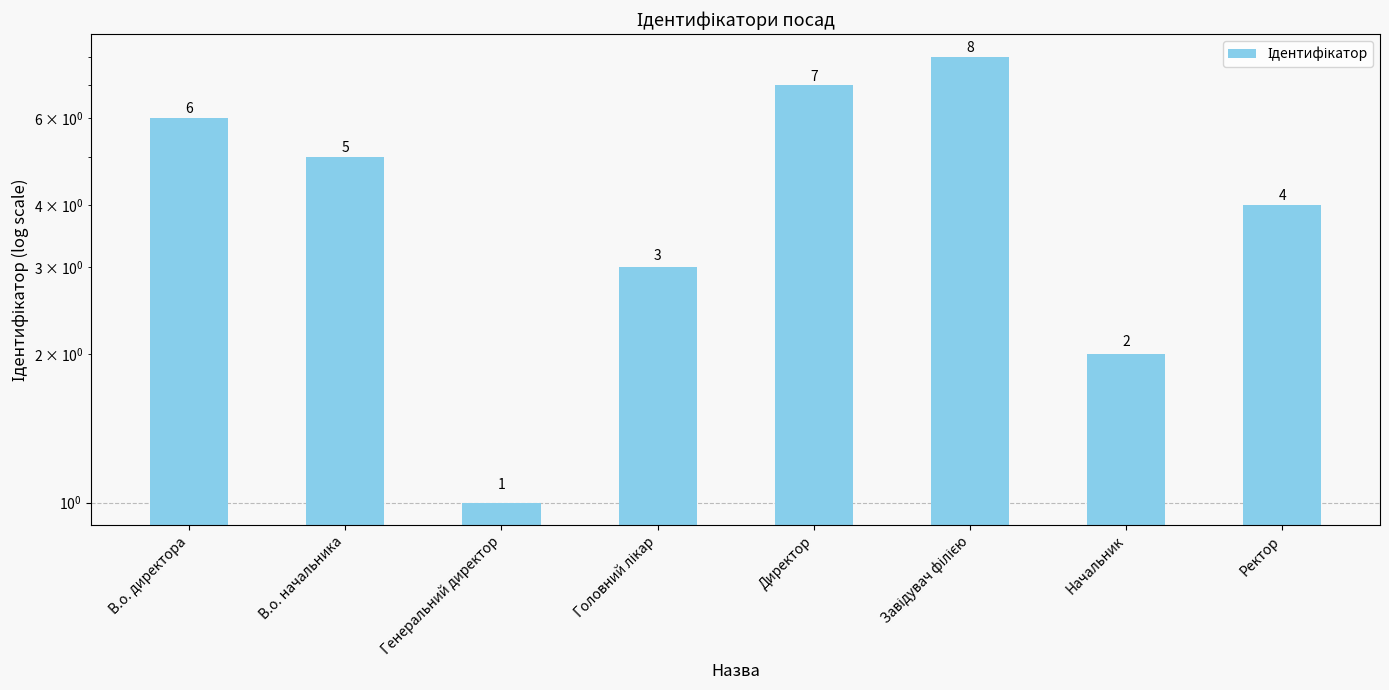

At which label is the value closest to 4?

Ректор